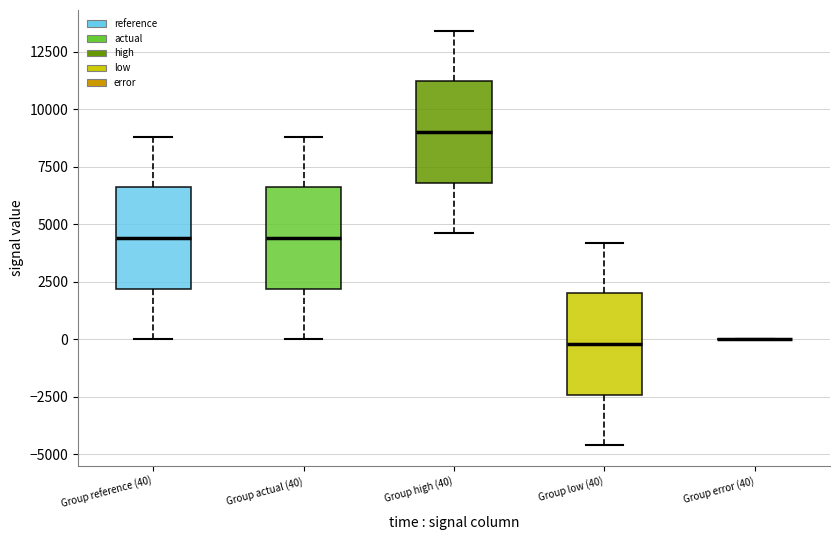

Where does the lower whisker of the box for Group low (40) end on the y-axis? The values are not printed on the chart, so give them approximately, as read against the axis.

-4500